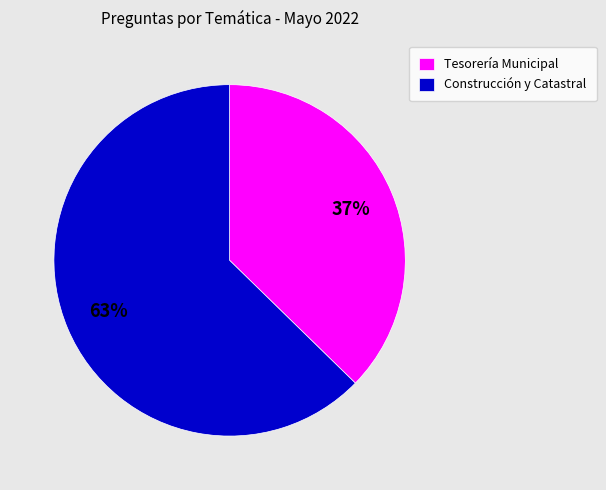

What is the smallest slice in the pie chart?

Tesorería Municipal